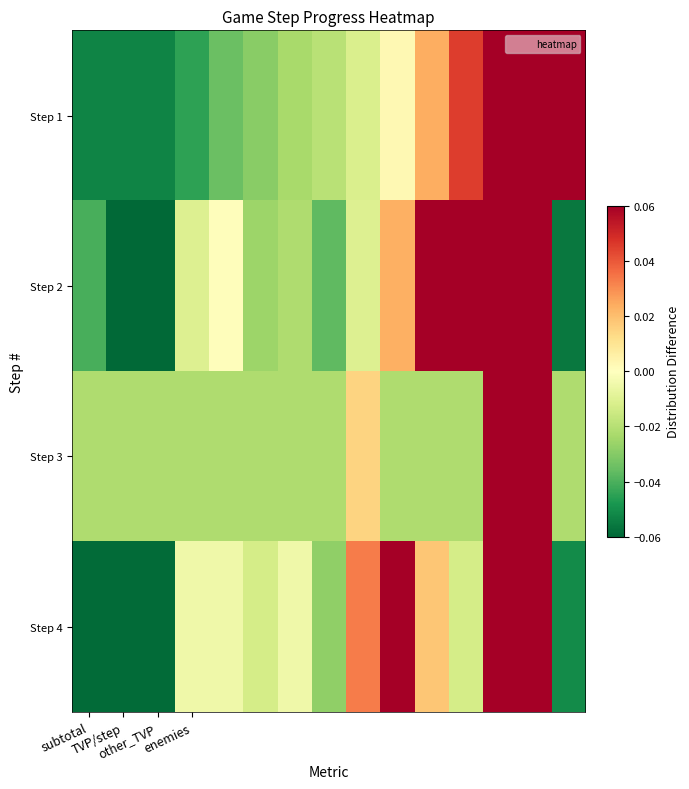

Reading left to right, what are all the values shown in this chart?

Step 1: -0.1	-0.1	-0.1	-0.0	-0.0	-0.0	-0.0	-0.0	-0.0	0.0	0.0	0.0	0.1	0.1	0.1
Step 2: -0.0	-0.1	-0.1	-0.0	0.0	-0.0	-0.0	-0.0	-0.0	0.0	0.1	0.1	0.1	0.1	-0.1
Step 3: -0.0	-0.0	-0.0	-0.0	-0.0	-0.0	-0.0	-0.0	0.0	-0.0	-0.0	-0.0	0.1	0.1	-0.0
Step 4: -0.1	-0.1	-0.1	-0.0	-0.0	-0.0	-0.0	-0.0	0.0	0.1	0.0	-0.0	0.1	0.1	-0.1